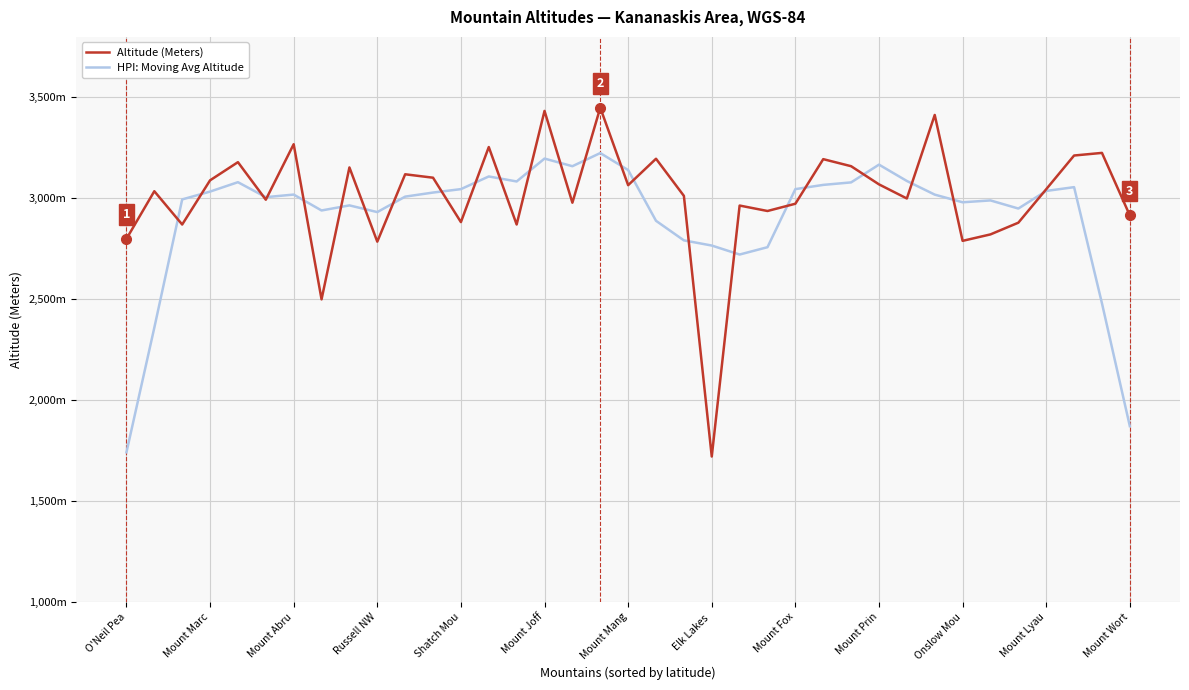

What are all the series names shown in the legend?

Altitude (Meters), HPI: Moving Avg Altitude